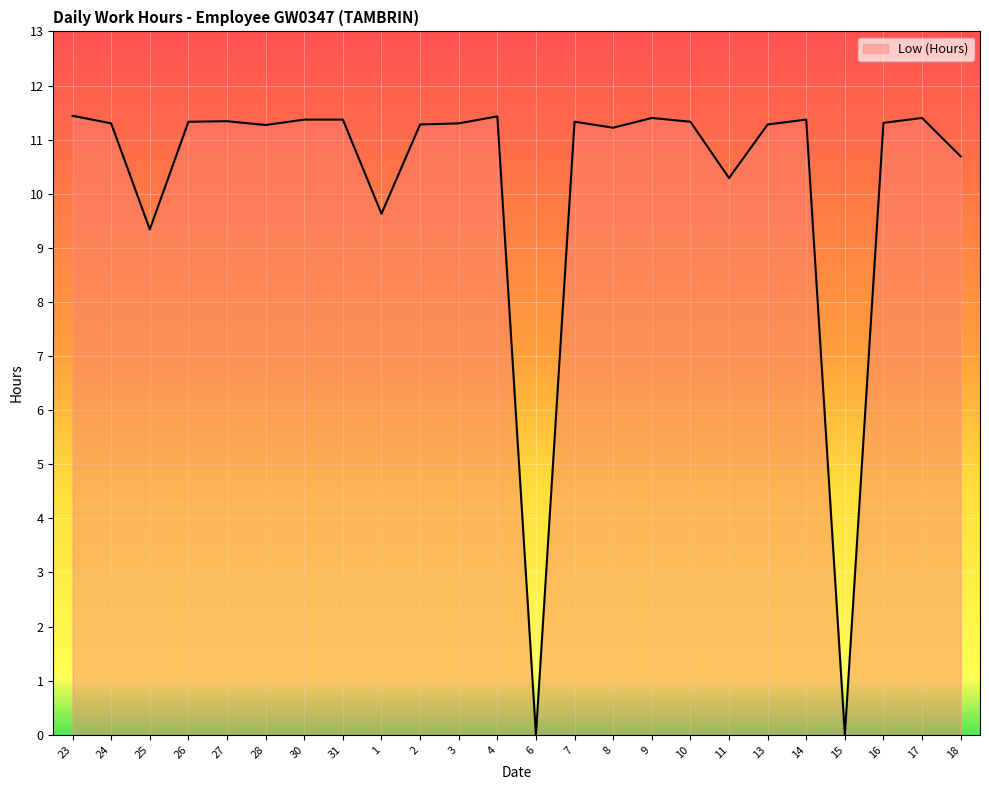

At which category does the data reach its first local valley?

25